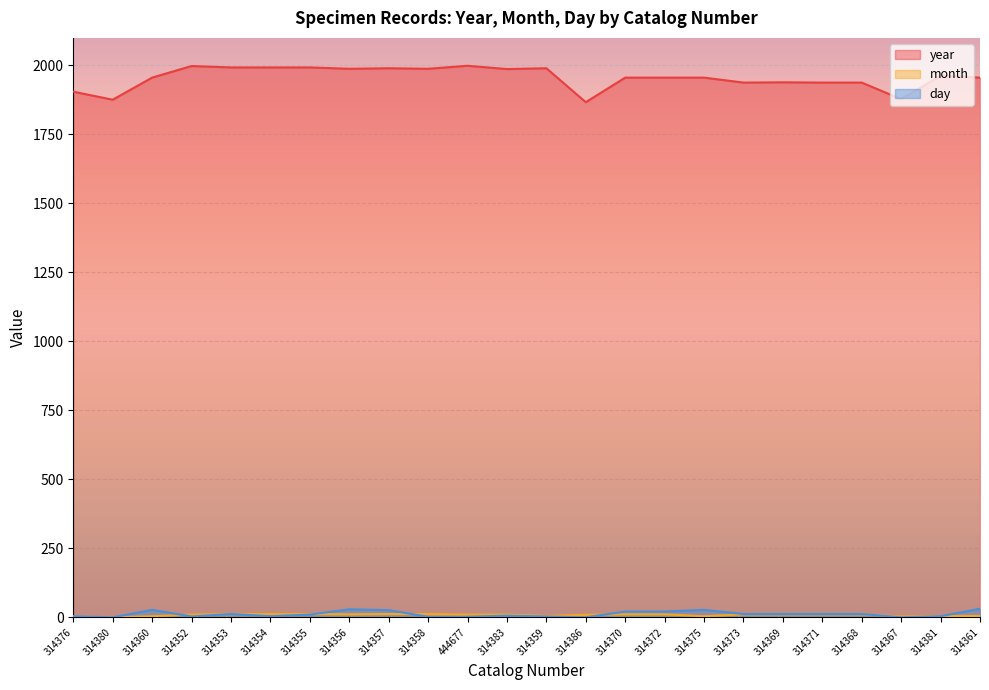

Rank the categories by month value from lowest to highest.

314380, 314376, 314367, 314360, 314375, 314359, 314381, 314361, 314386, 314352, 444677, 314383, 314356, 314370, 314372, 314373, 314369, 314371, 314368, 314353, 314354, 314355, 314357, 314358